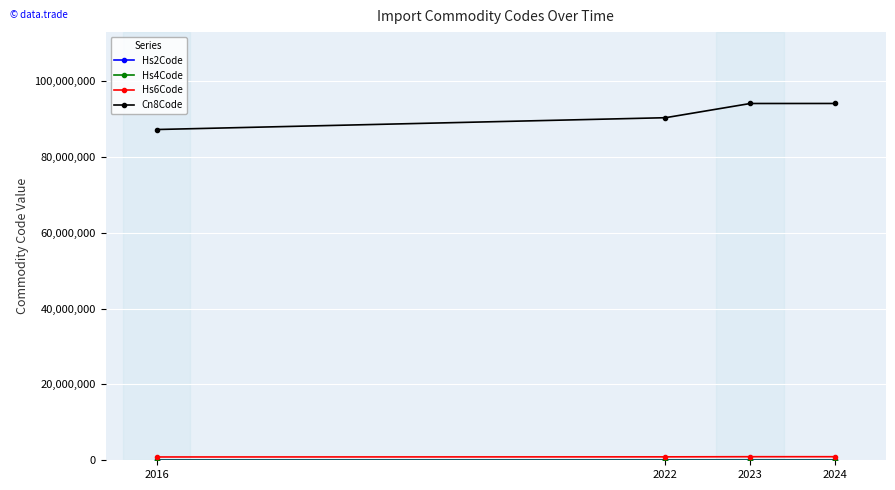

What is the greatest value displayed?

94033720.0